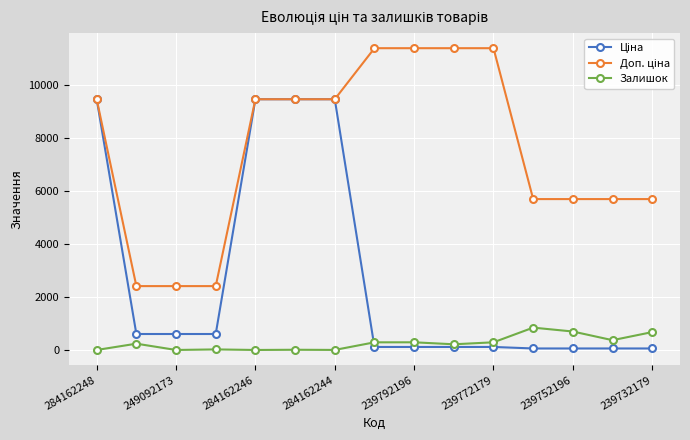

What is the maximum value shown in the chart?

11410.0